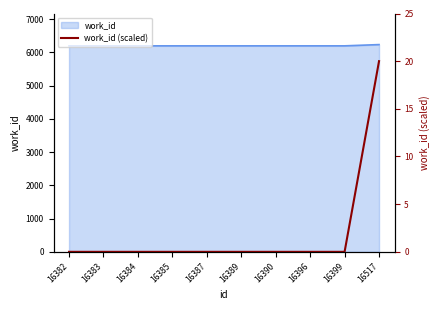

The chart shows a value of 9 at 16382. True or false?

False